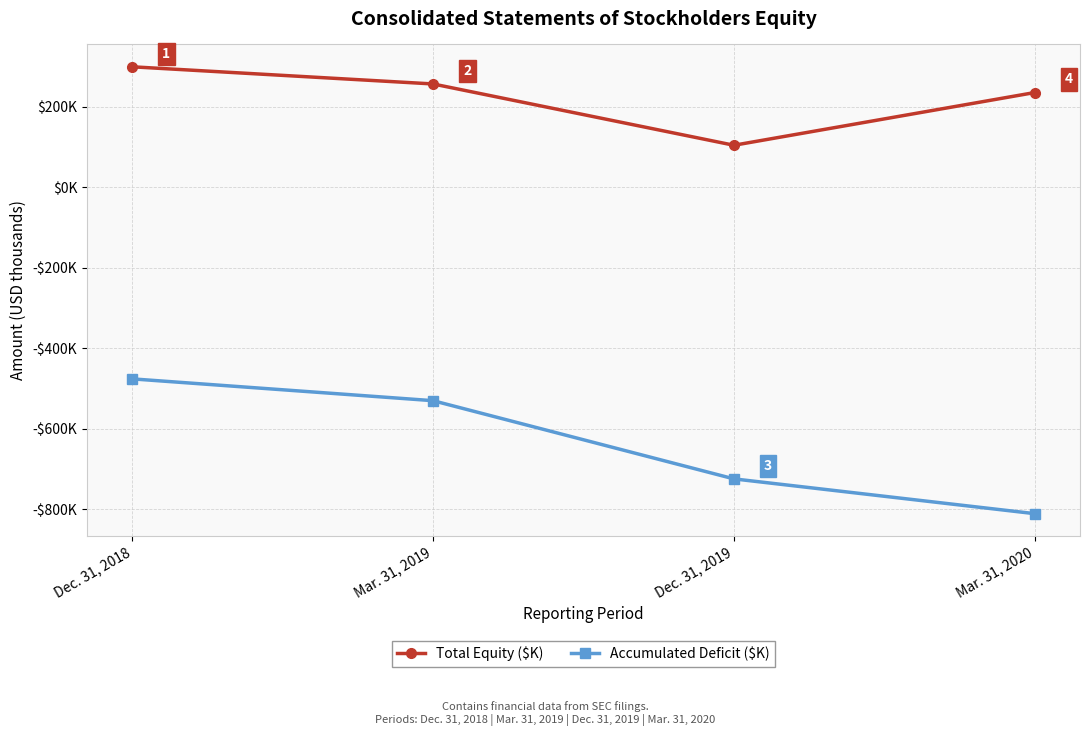

Reading left to right, list all the values displayed in this chart.

Total Equity ($K): 298947	256301	104024	235047
Accumulated Deficit ($K): -476234	-530449	-724680	-811112